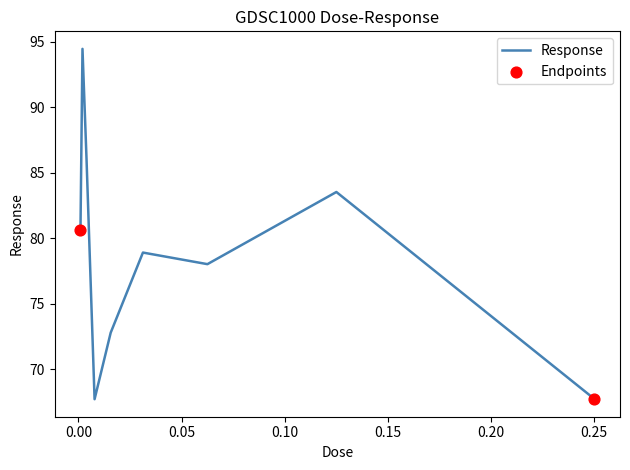

What is the greatest value displayed?

94.5